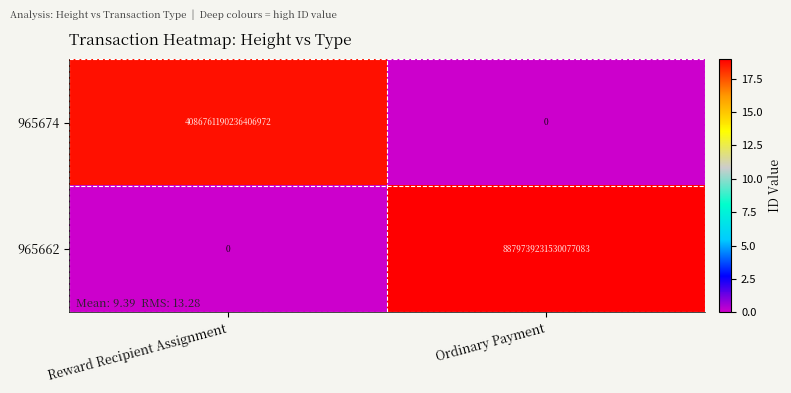

The value of 965674 at Ordinary Payment is -2575390119761737728. True or false?

False